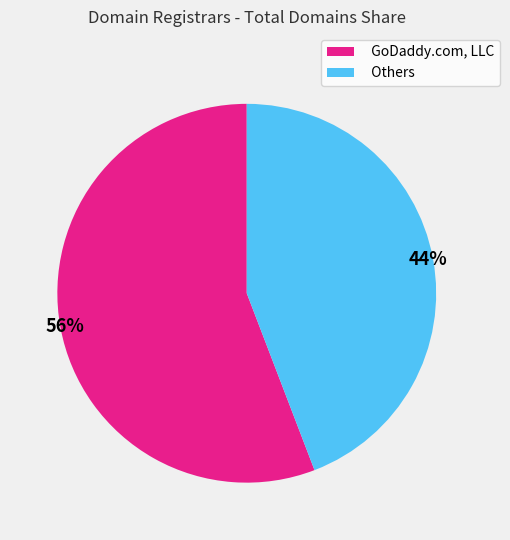

To the nearest percent, what is the difference between the largest and smallest slice percentages?

12%